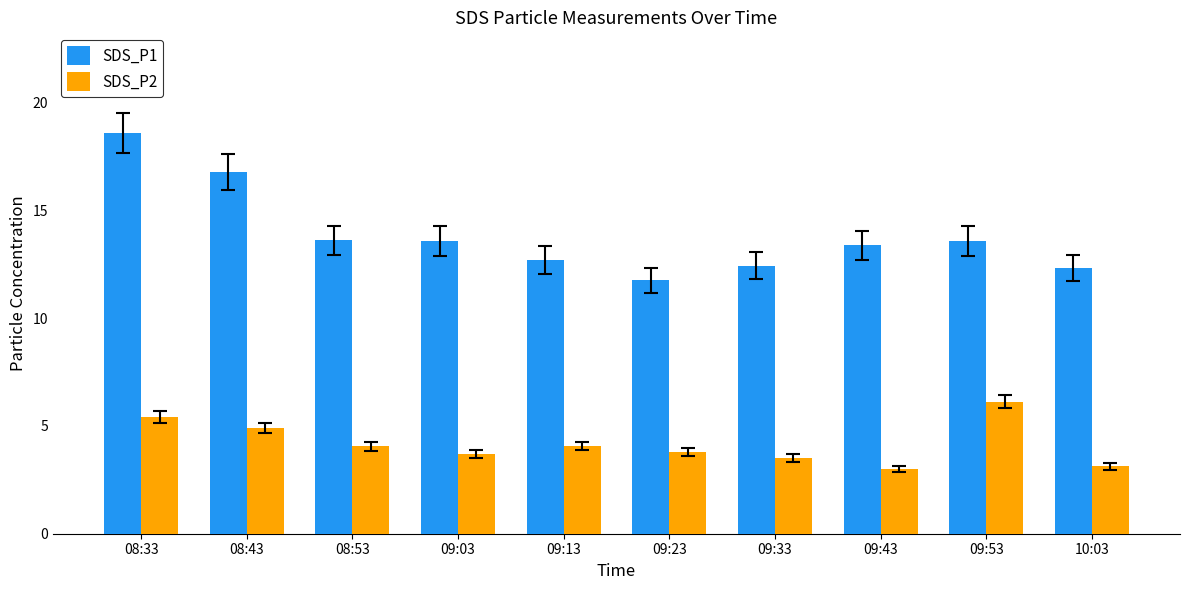

What is the label of the 2nd bar from the right?

09:53